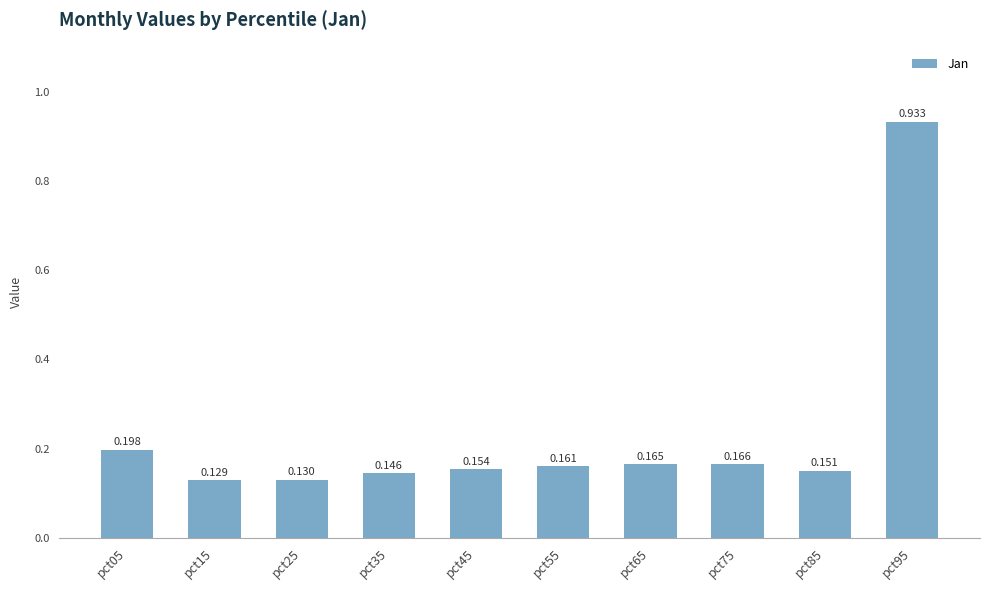

The value at pct05 is 0.2. True or false?

True